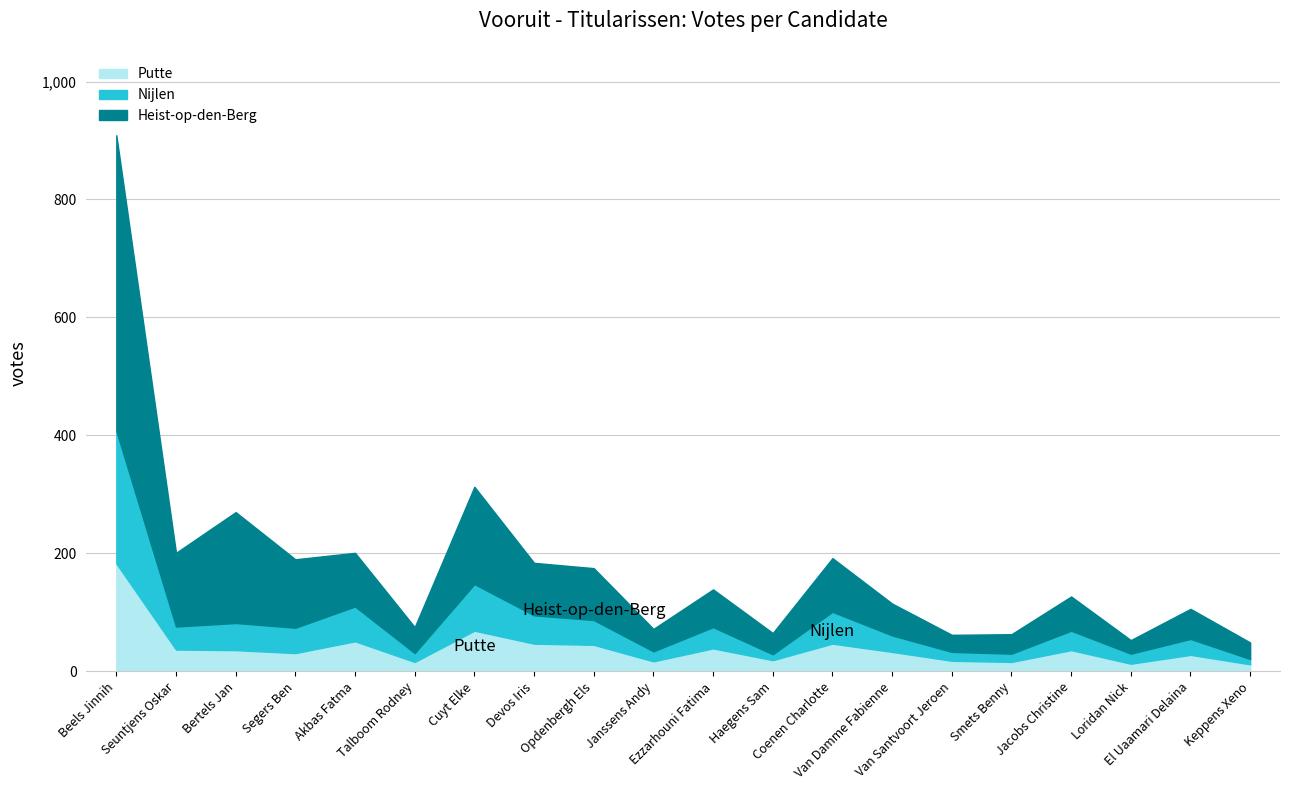

What is the highest value of the Putte series?

183